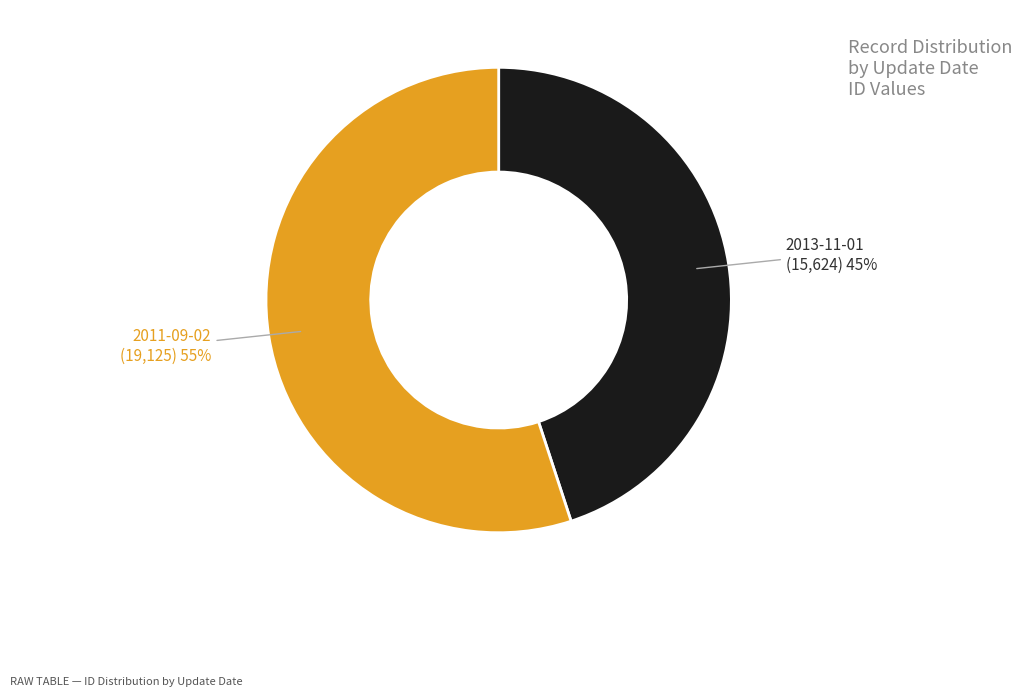

To the nearest percent, what portion does 2013-11-01 represent?

45%